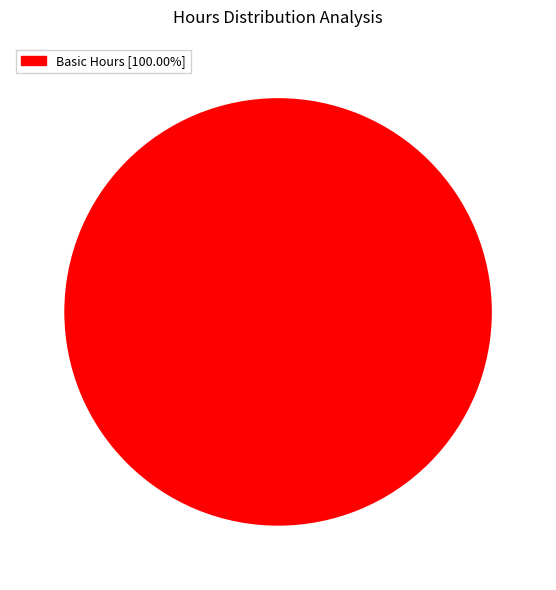

Count the number of slices in the pie.

1